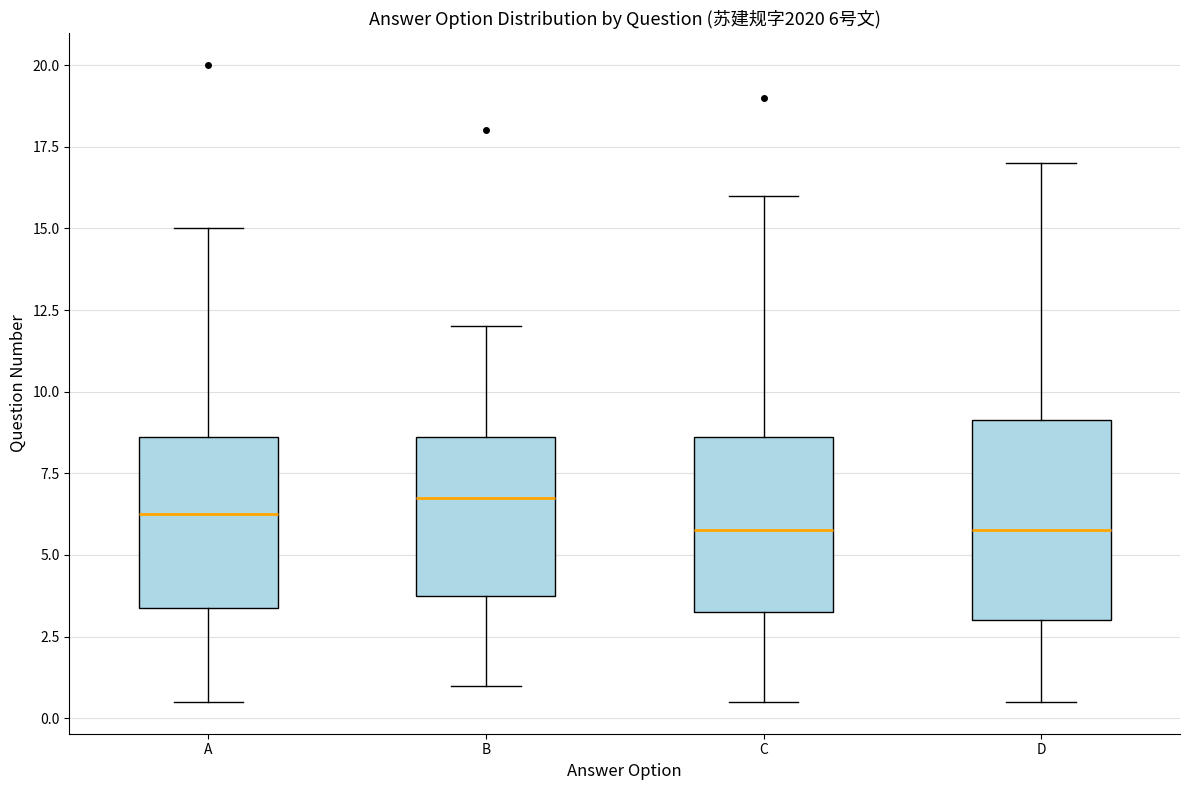

Which box is the tallest, from its lower edge to its upper edge?

D